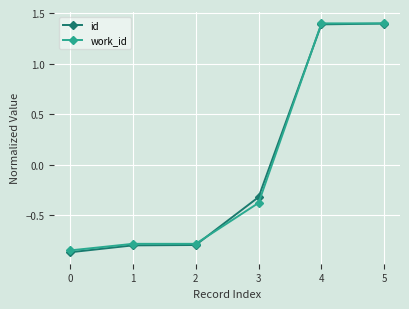

What are all the series names shown in the legend?

id, work_id